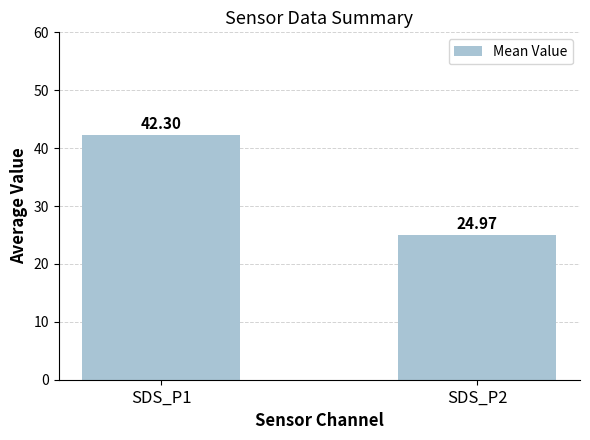

Rank the categories by value from lowest to highest.

SDS_P2, SDS_P1